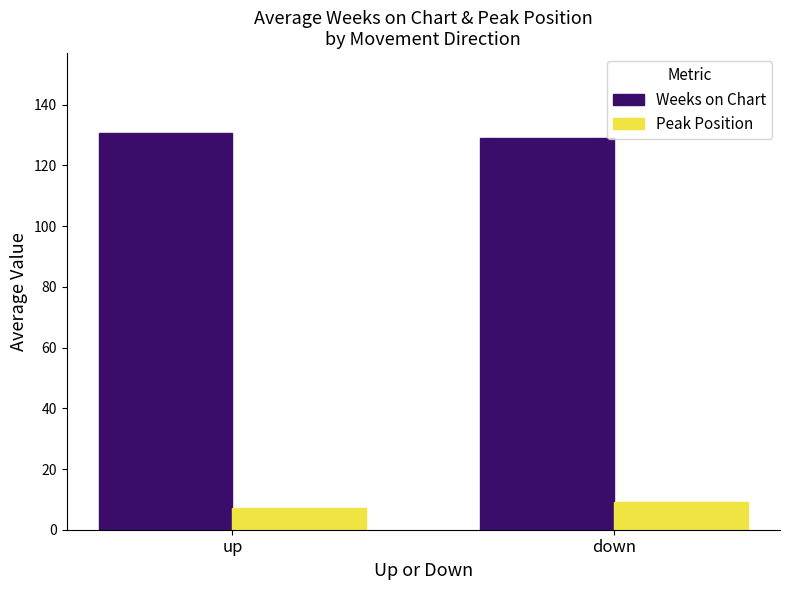

What is the label of the 2nd bar from the right?

up